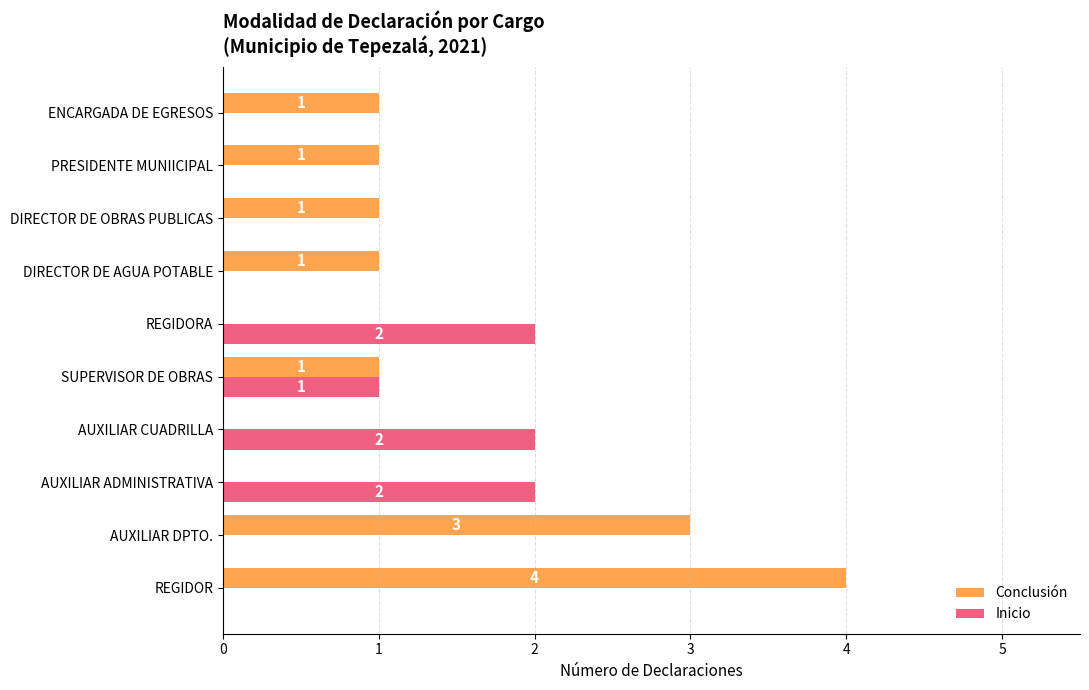

The value of Inicio at AUXILIAR ADMINISTRATIVA is 3. True or false?

False